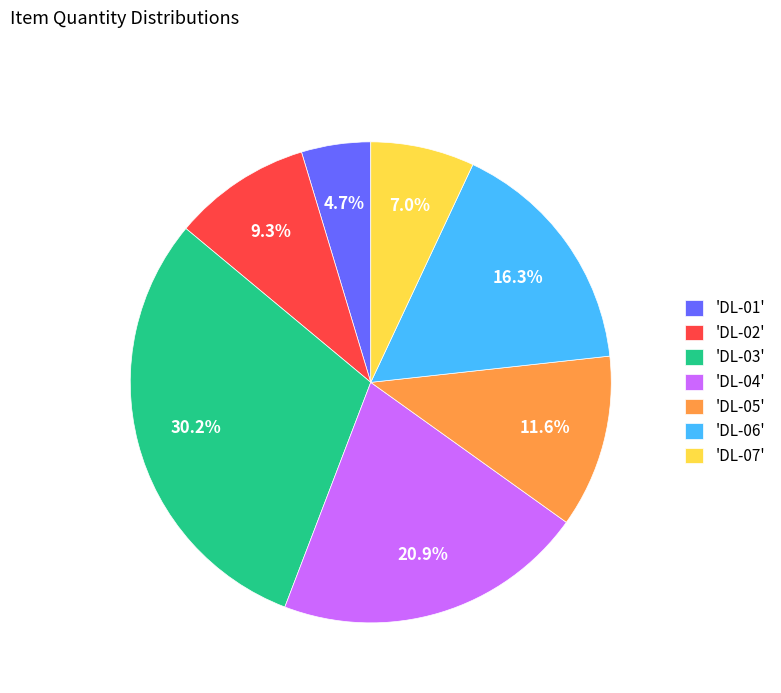

How many segments does this pie chart have?

7